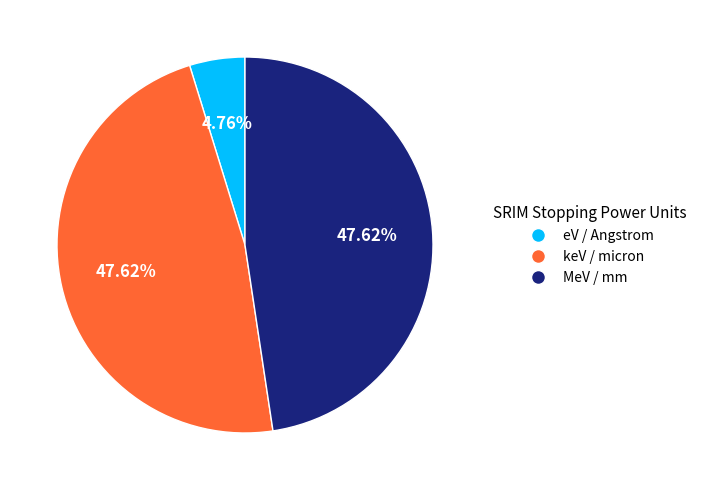

True or false: keV / micron accounts for 48% of the total.

True